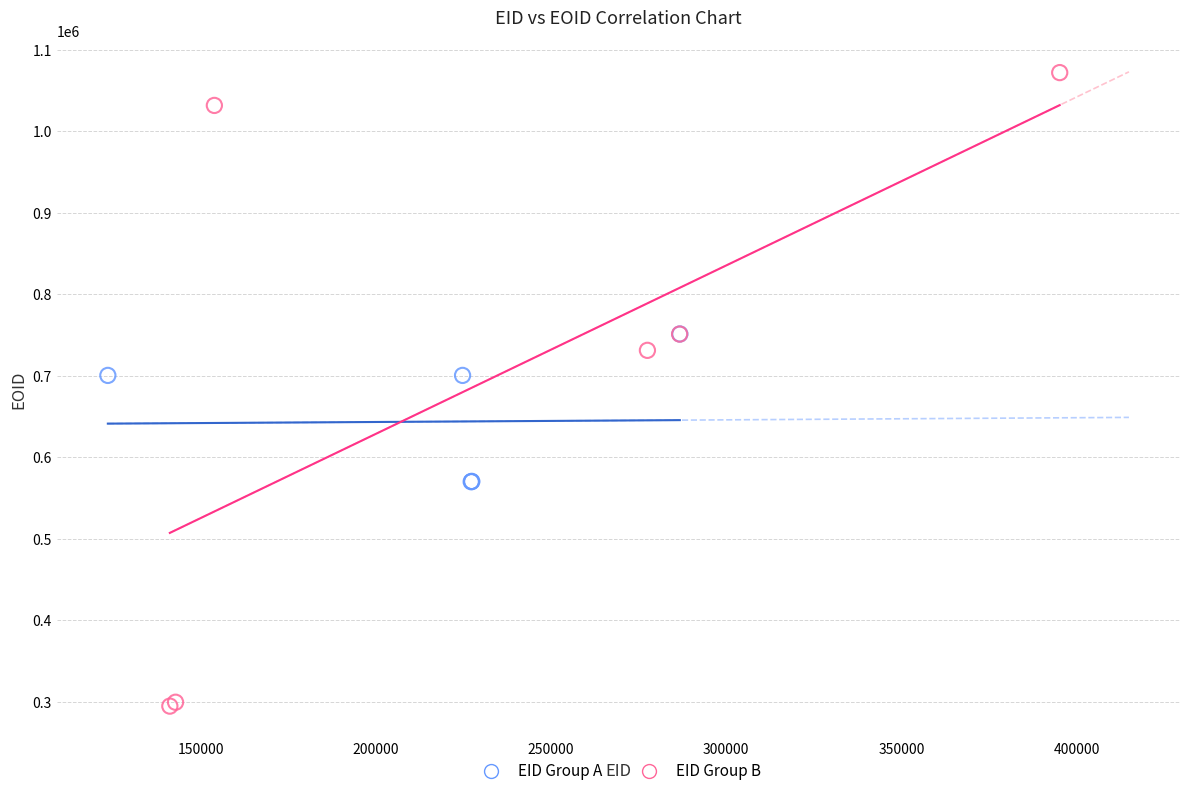

Which series has the widest spread of Y values?

EID Group B